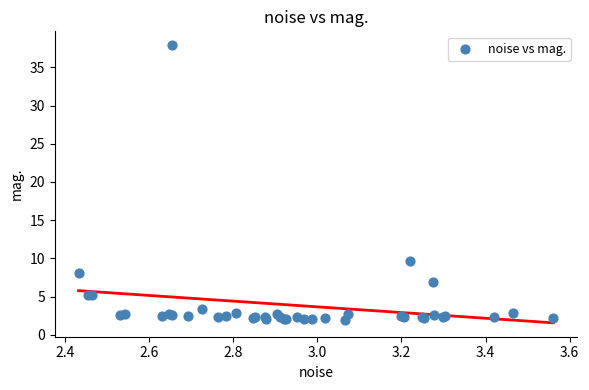

What Y value in the scatter plot is closest to 19?

9.6